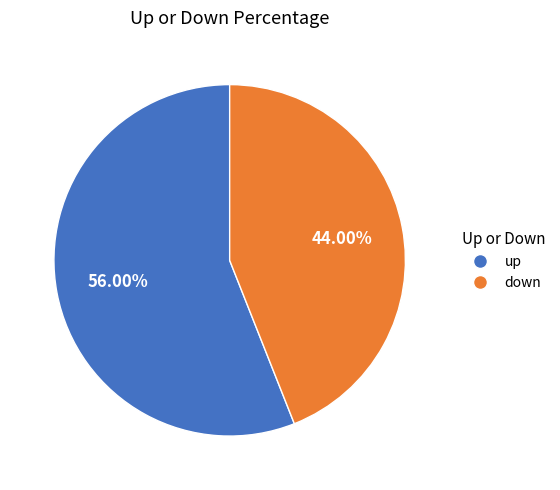

To the nearest percent, what portion does up represent?

56%